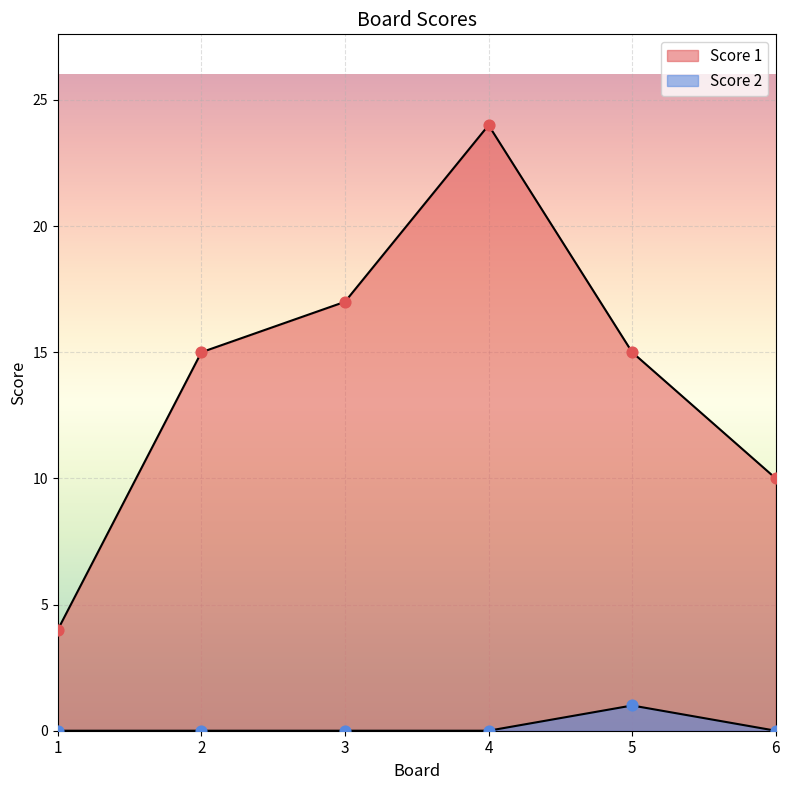

At how many categories does at least one series exceed 4?

5